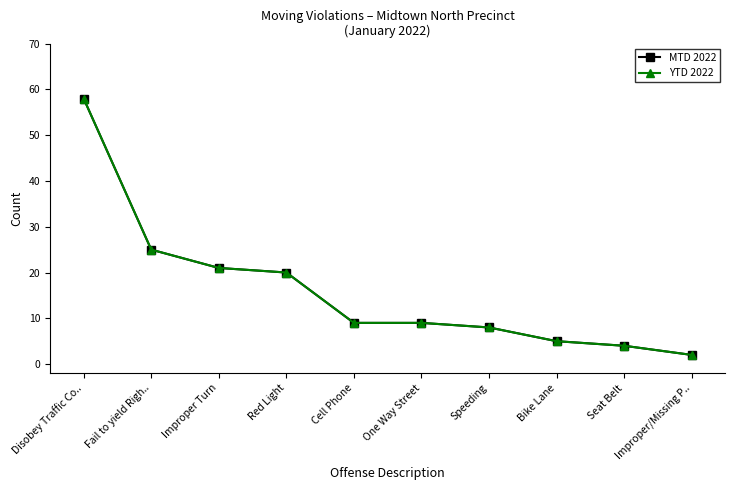

True or false: YTD 2022 and MTD 2022 cross at least once.

False